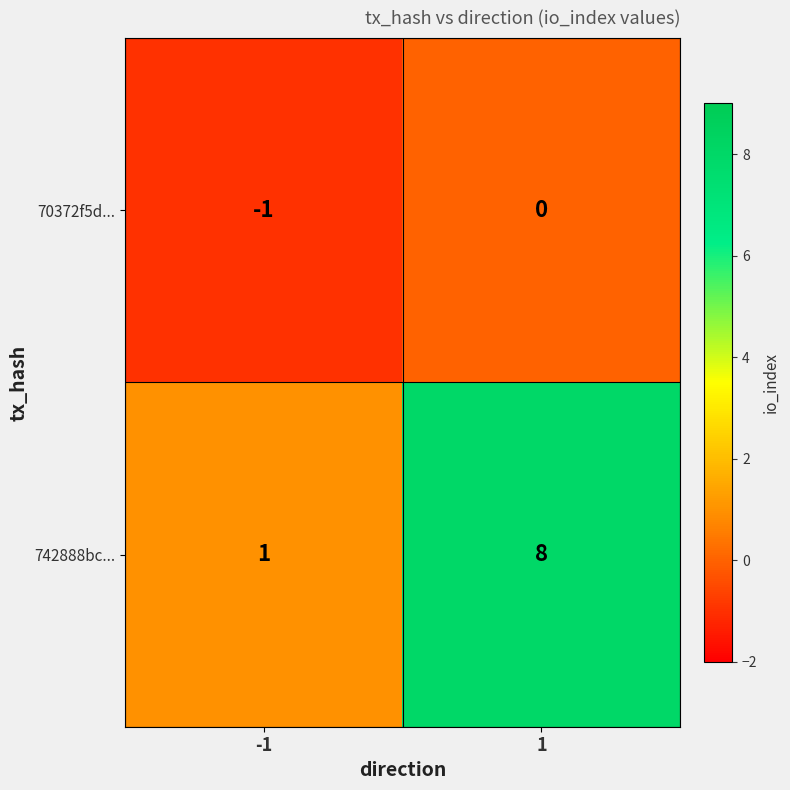

List the series in order of their peak value, lowest first.

70372f5d..., 742888bc...